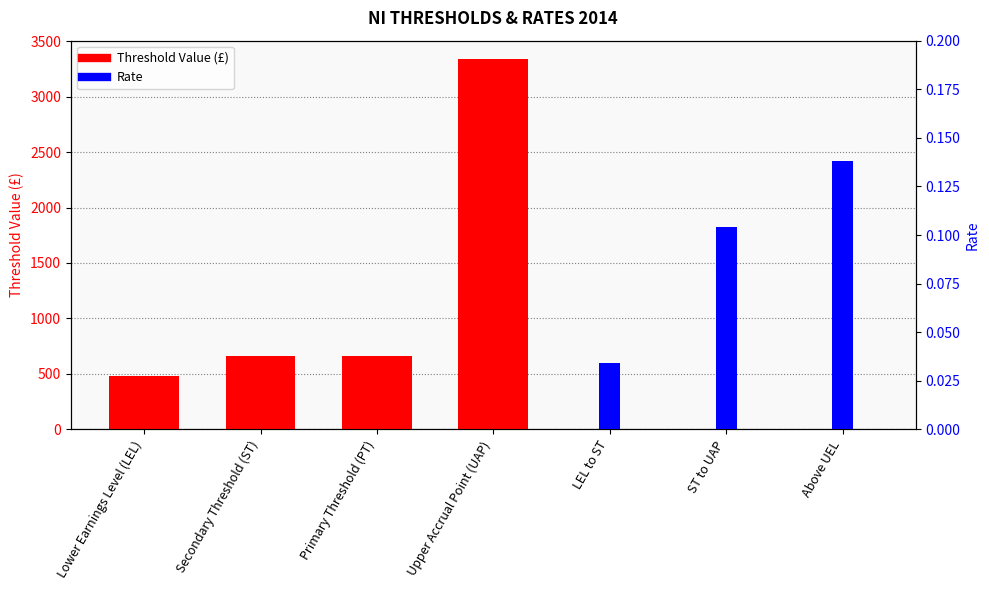

Where does the Threshold Value (£) series first go above 481?

Secondary Threshold (ST)